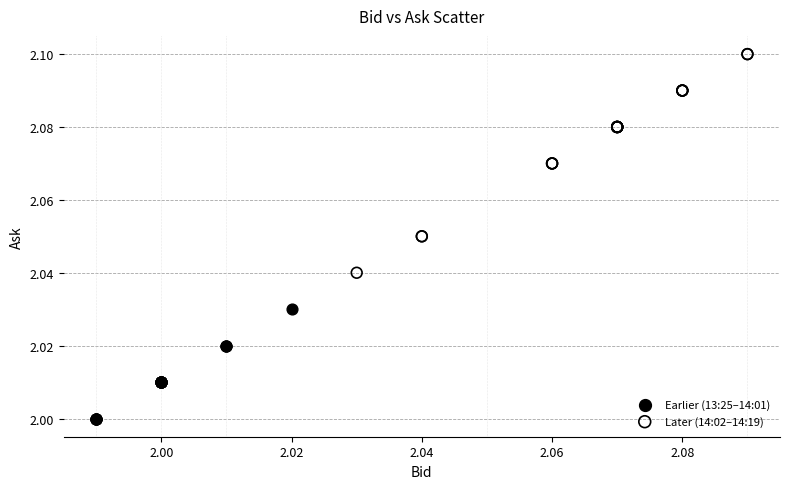

Which series contains the lowest Y value?

Earlier (13:25–14:01)